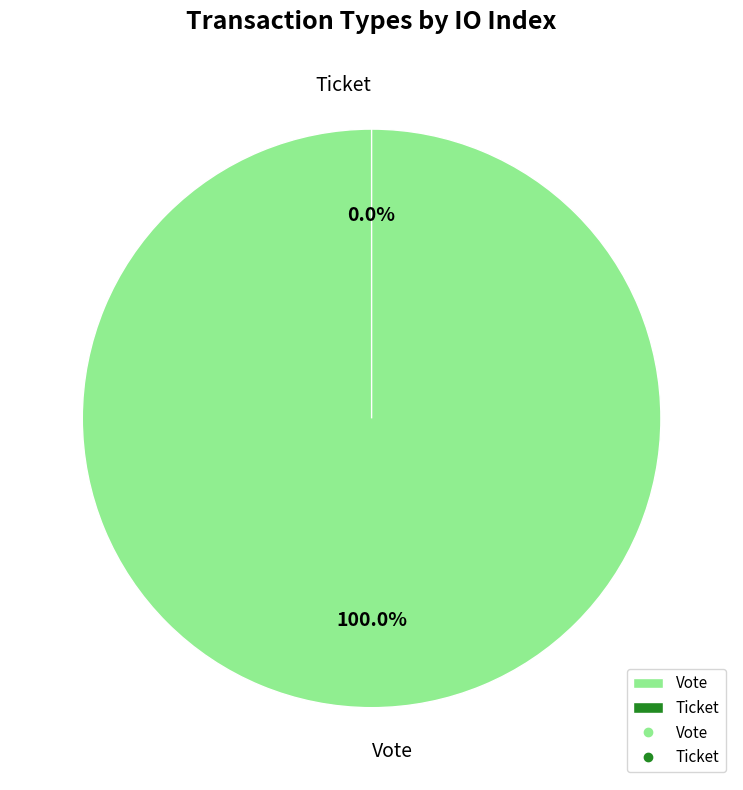

Between Ticket and Vote, which is larger?

Vote